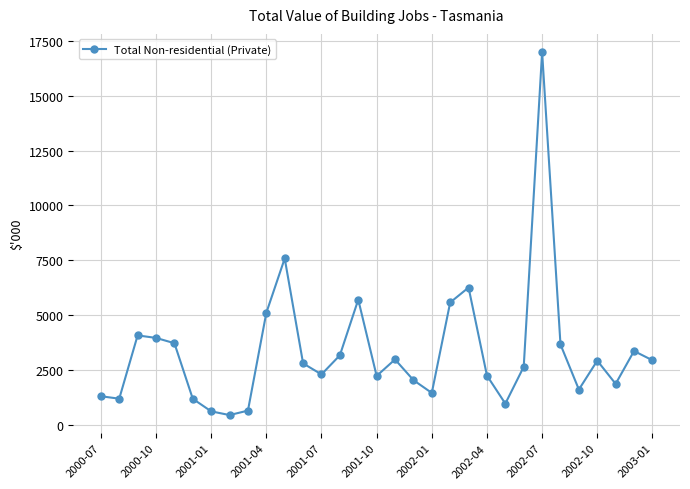

What is the sum of all values?

103342